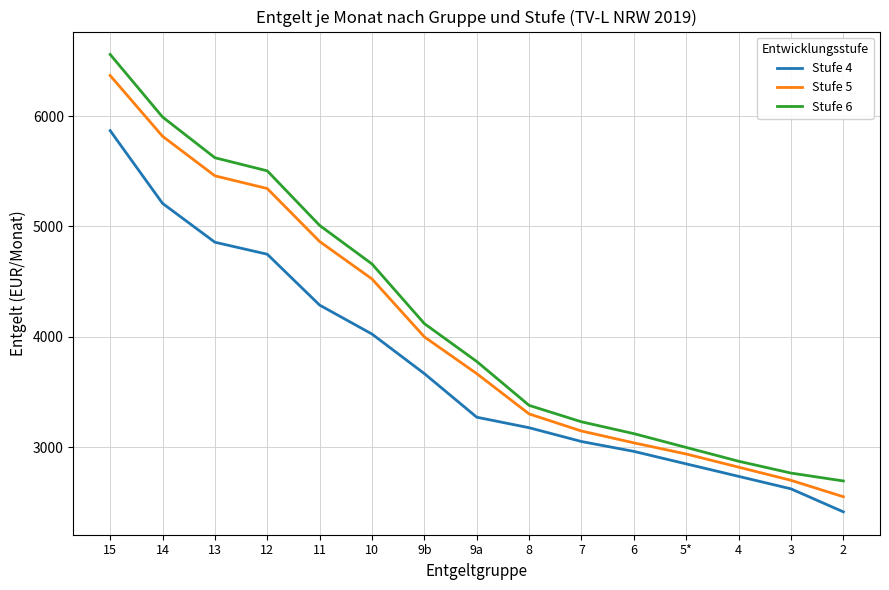

Between 10 and 9a, which series saw the biggest shift?

Stufe 6